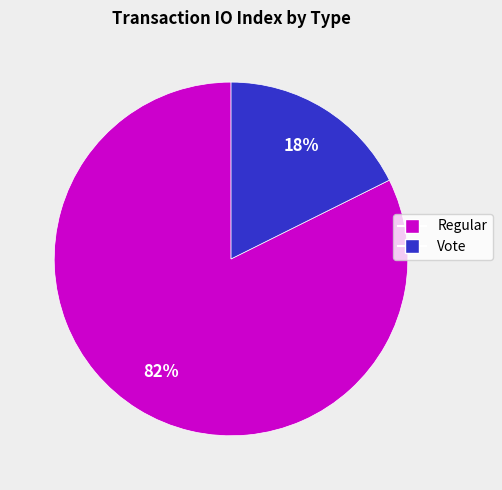

Is Regular the majority of the pie?

Yes